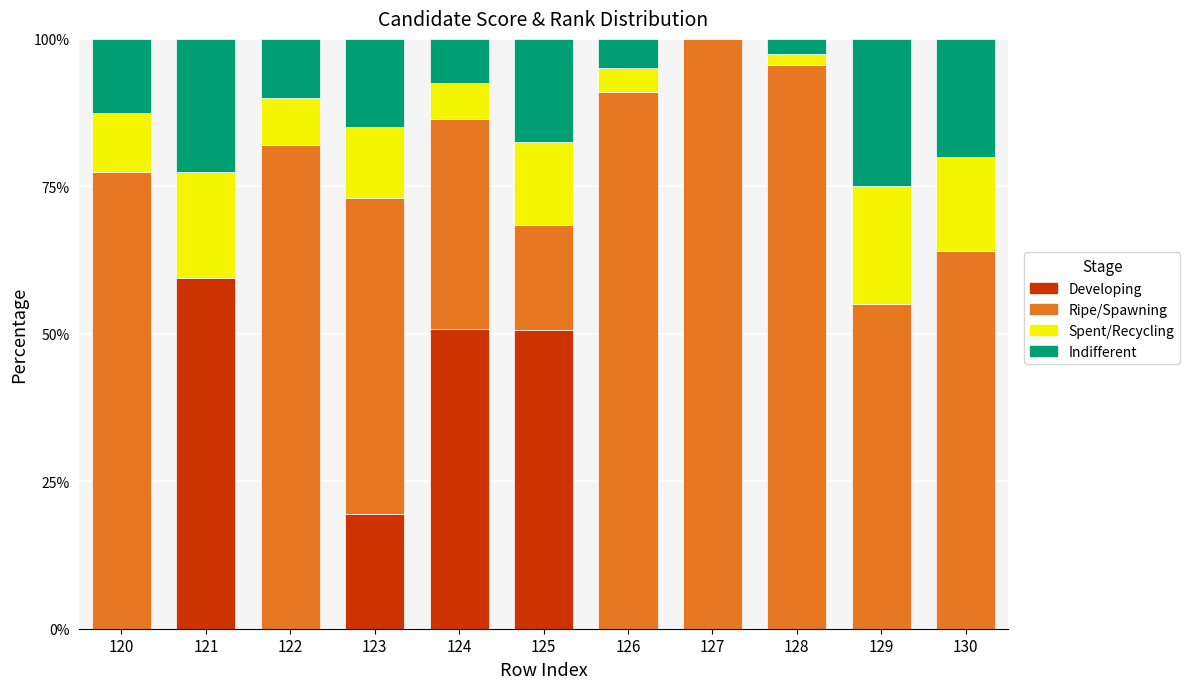

Is it true that Developing equals 0.0 at 130?

True